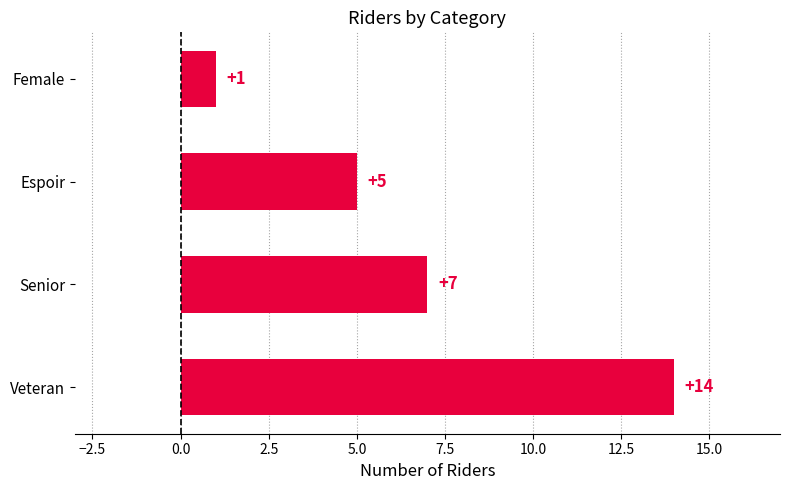

True or false: the data shows 5 at Senior.

False